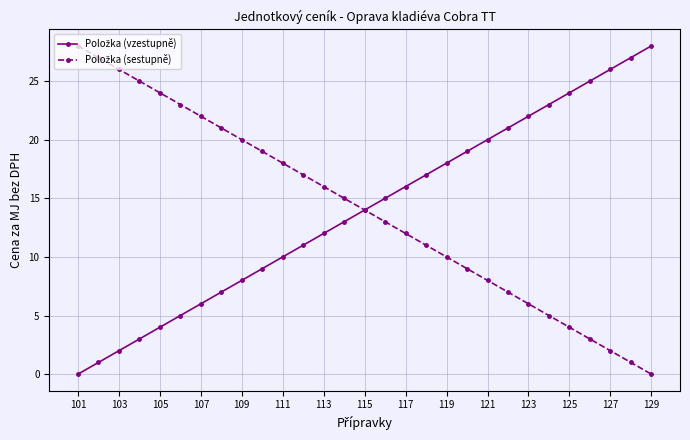

Does the chart have visible grid lines?

Yes